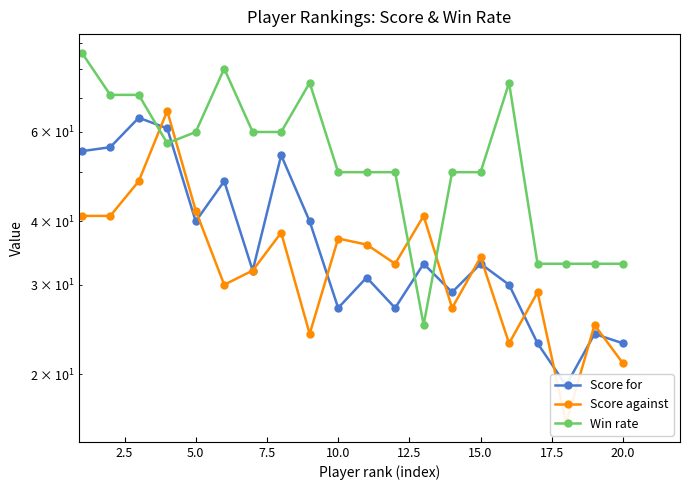

Reading left to right, transcribe all the data shown in this chart.

Score for: 55	56	64	61	40	48	32	54	40	27	31	27	33	29	33	30	23	19	24	23
Score against: 41	41	48	66	42	30	32	38	24	37	36	33	41	27	34	23	29	16	25	21
Win rate: 86	71	71	57	60	80	60	60	75	50	50	50	25	50	50	75	33	33	33	33